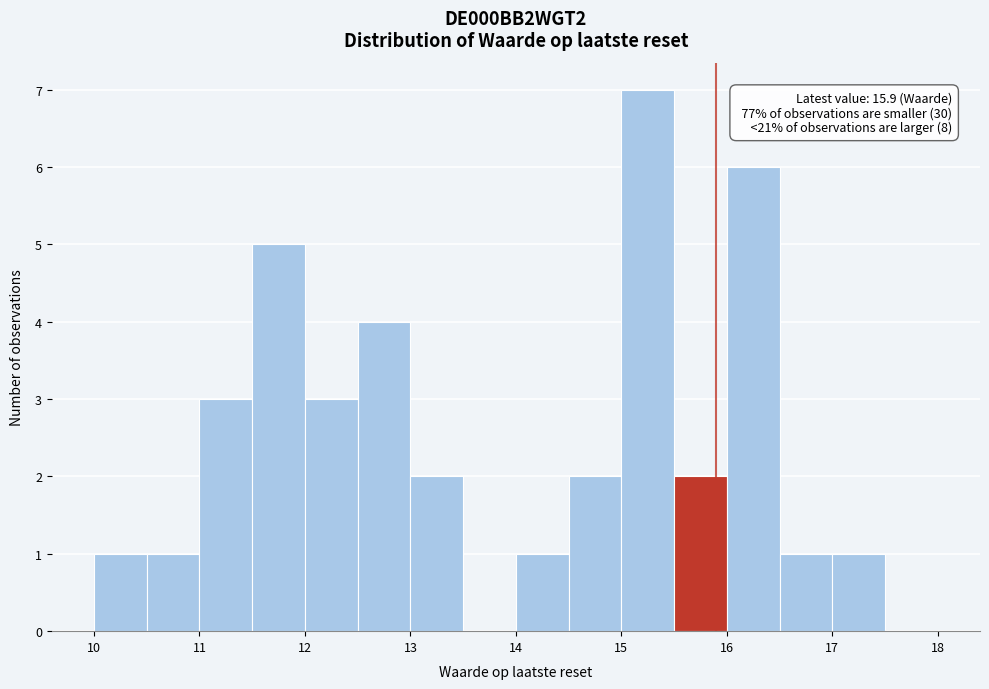

Over which range of the x-axis is the bar tallest?

15.0 to 15.5